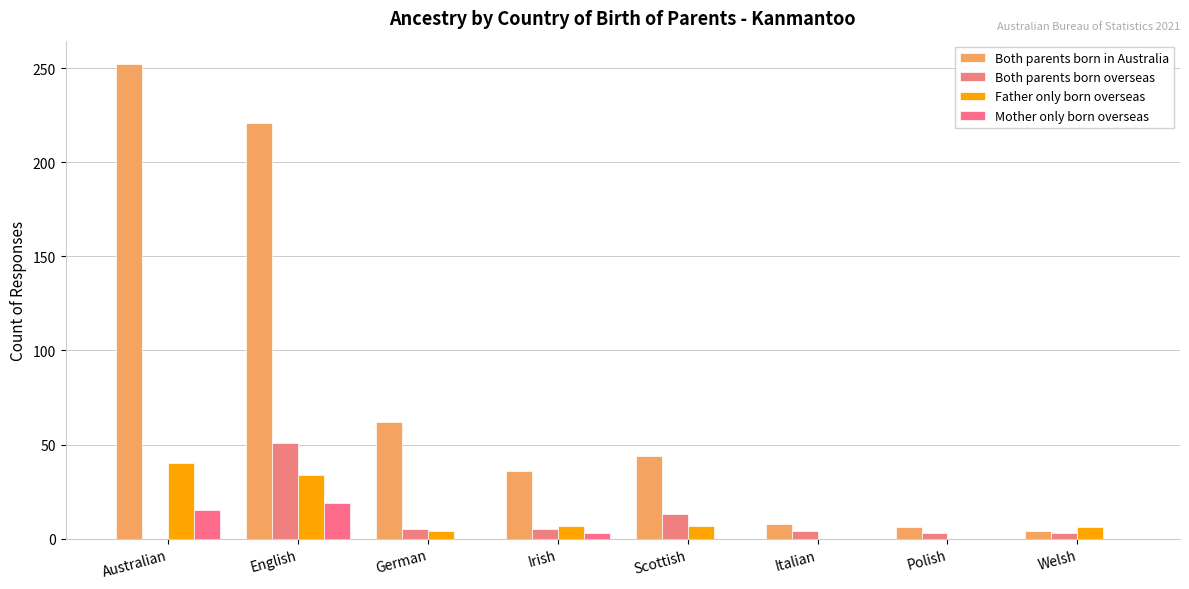

What is the average value of the Father only born overseas series?

12